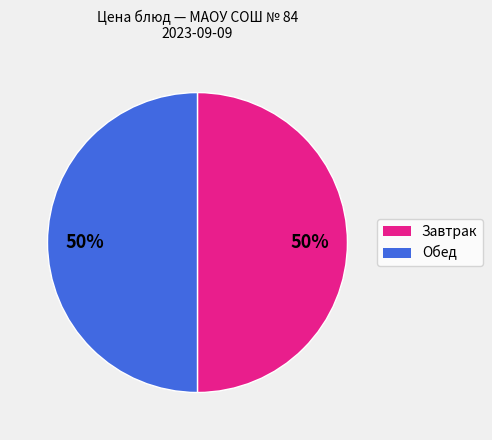

To the nearest percent, what is the average slice percentage?

50%